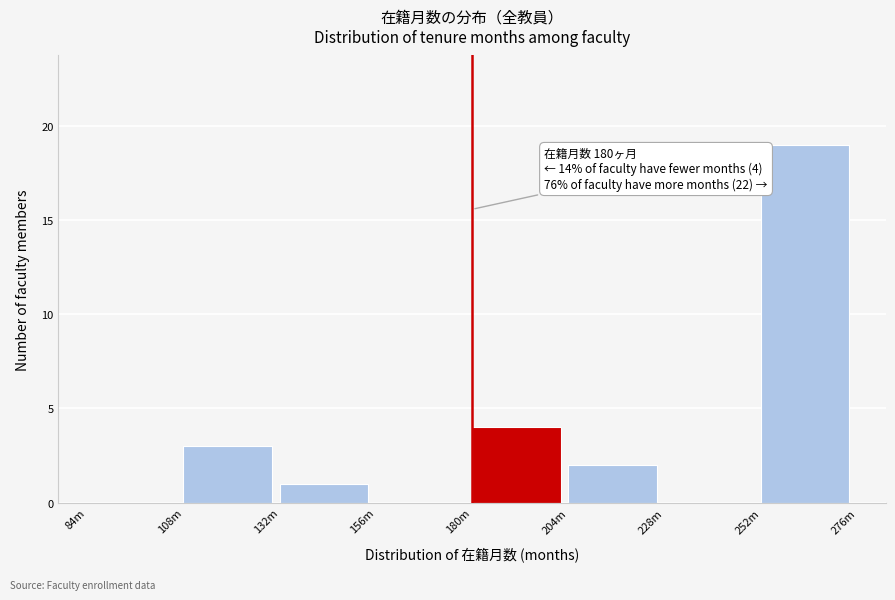

Reading left to right, what are all the values shown in this chart?

84m=0	108m=3	132m=1	156m=0	180m=4	204m=2	228m=0	252m=19